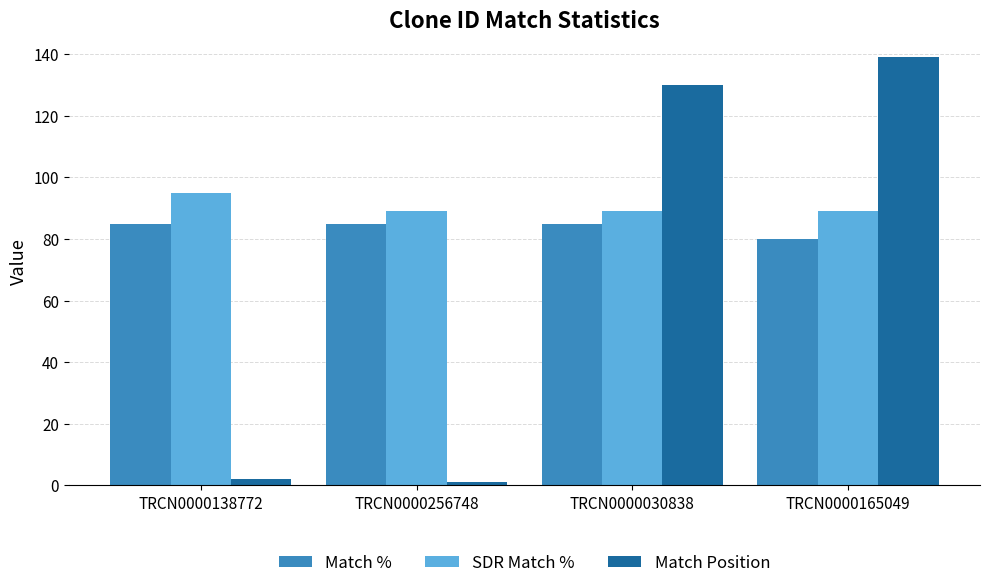

The value of SDR Match % at TRCN0000030838 is 155. True or false?

False